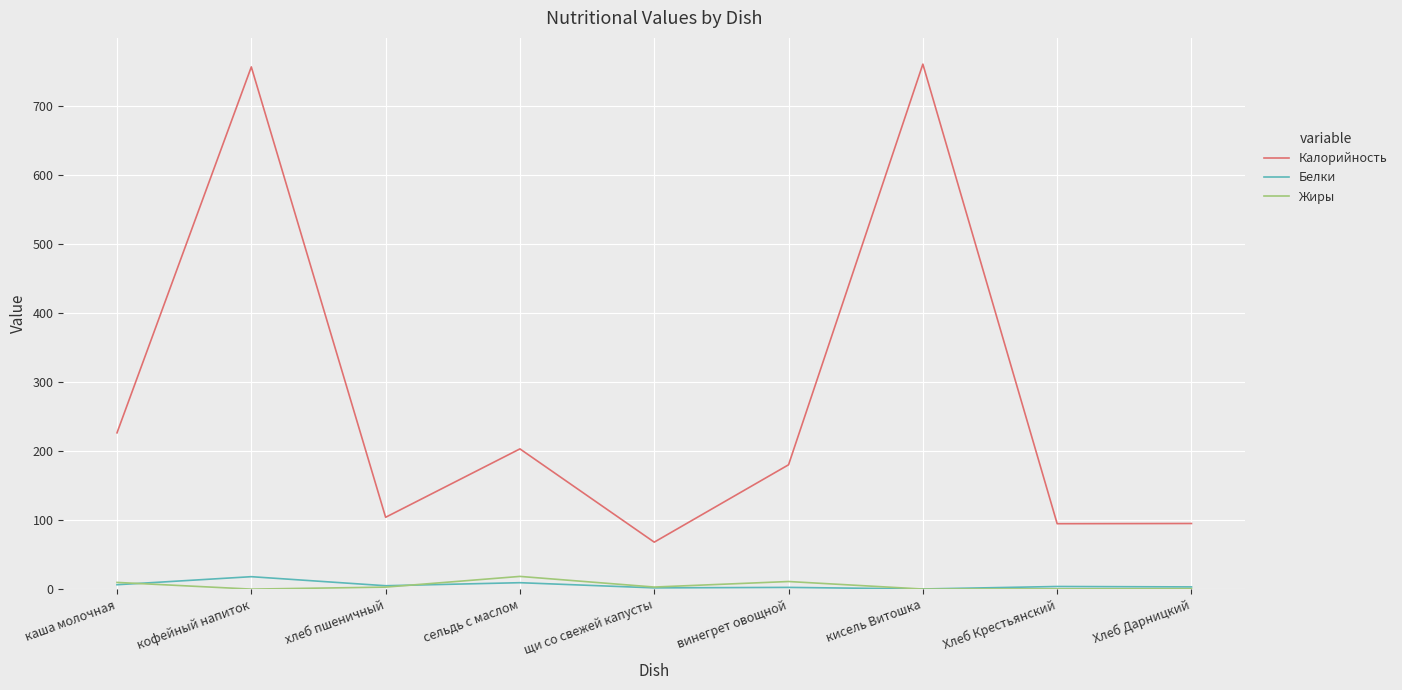

Where is the first local maximum for Калорийность?

кофейный напиток